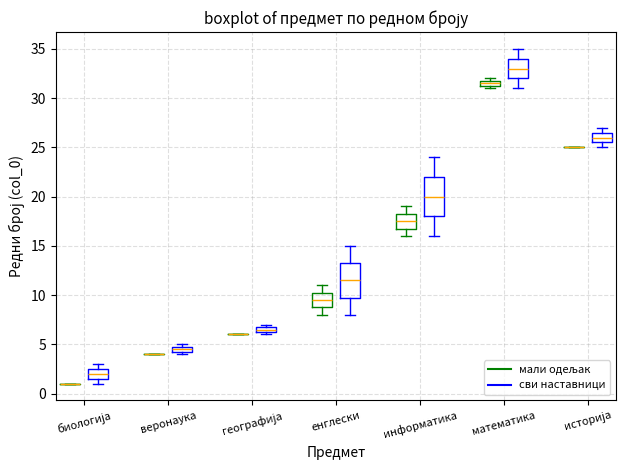

Which box is the tallest, from its lower edge to its upper edge?

информатика (сви наставници)